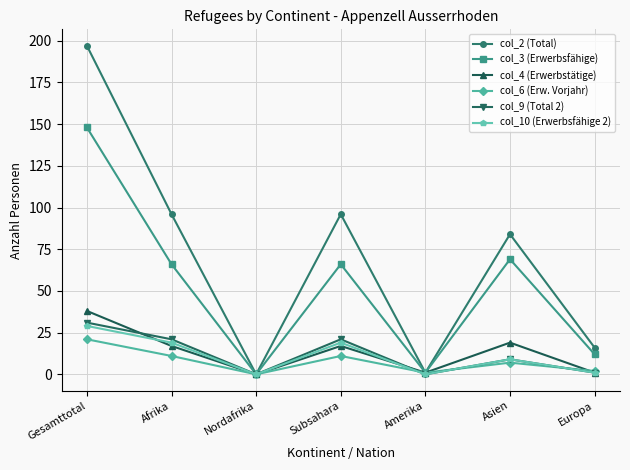

Where does the col_6 (Erw. Vorjahr) series first go above 7?

Gesamttotal